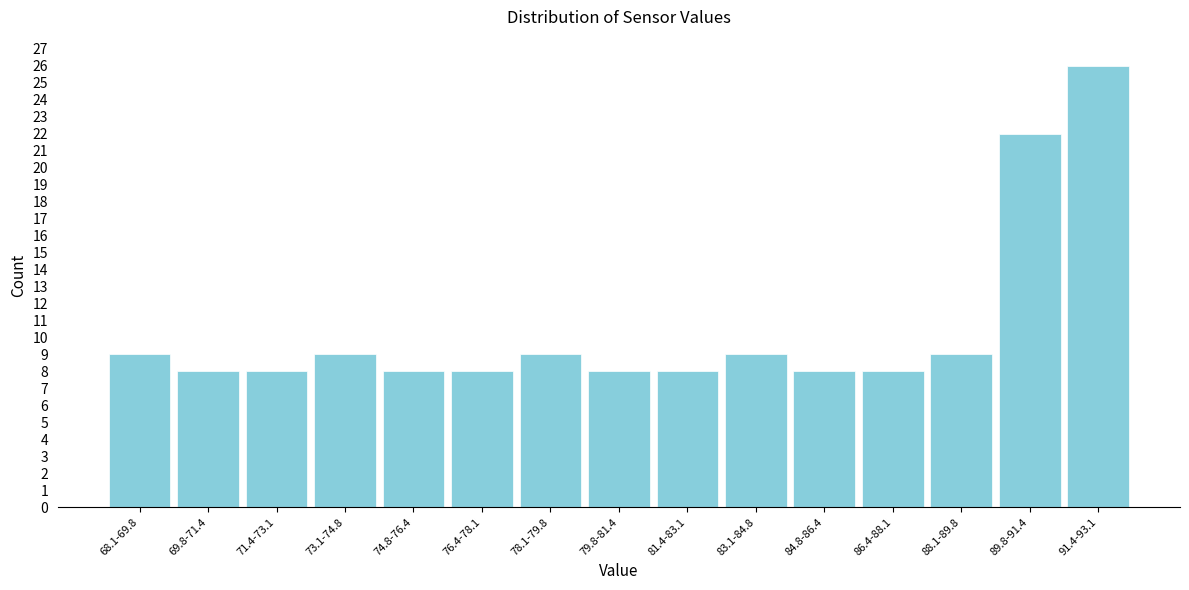

Reading left to right, what are all the values shown in this chart?

9	8	8	9	8	8	9	8	8	9	8	8	9	22	26